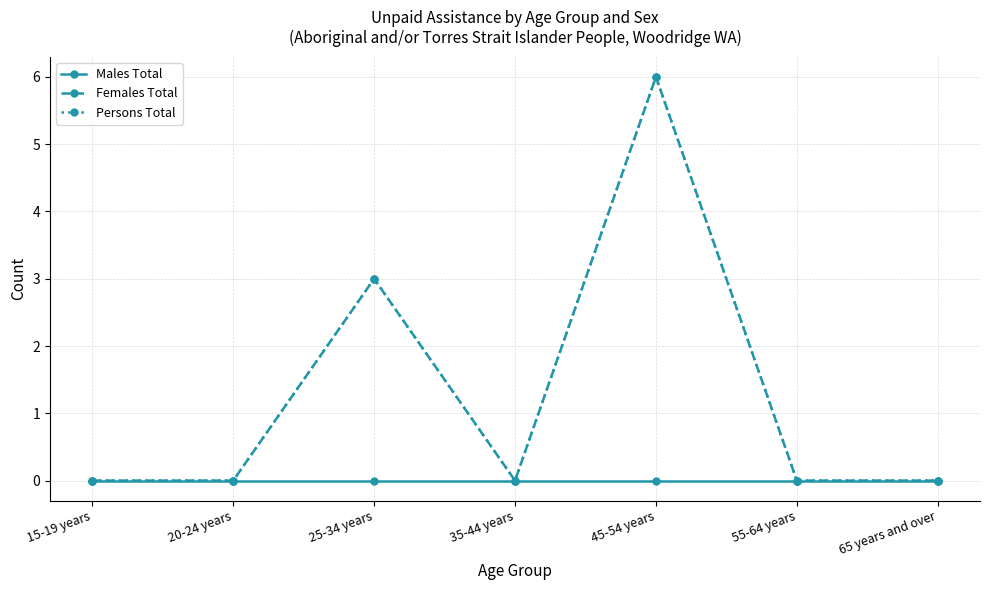

Reading left to right, extract all data points from this chart.

Males Total: 0	0	0	0	0	0	0
Females Total: 0	0	3	0	6	0	0
Persons Total: 0	0	3	0	6	0	0